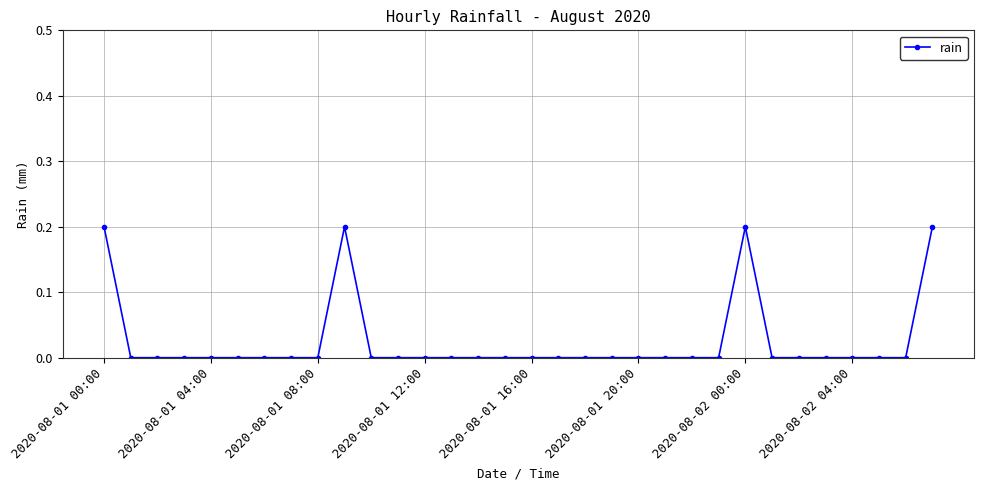

True or false: the data has more than 0 interior local peaks.

True